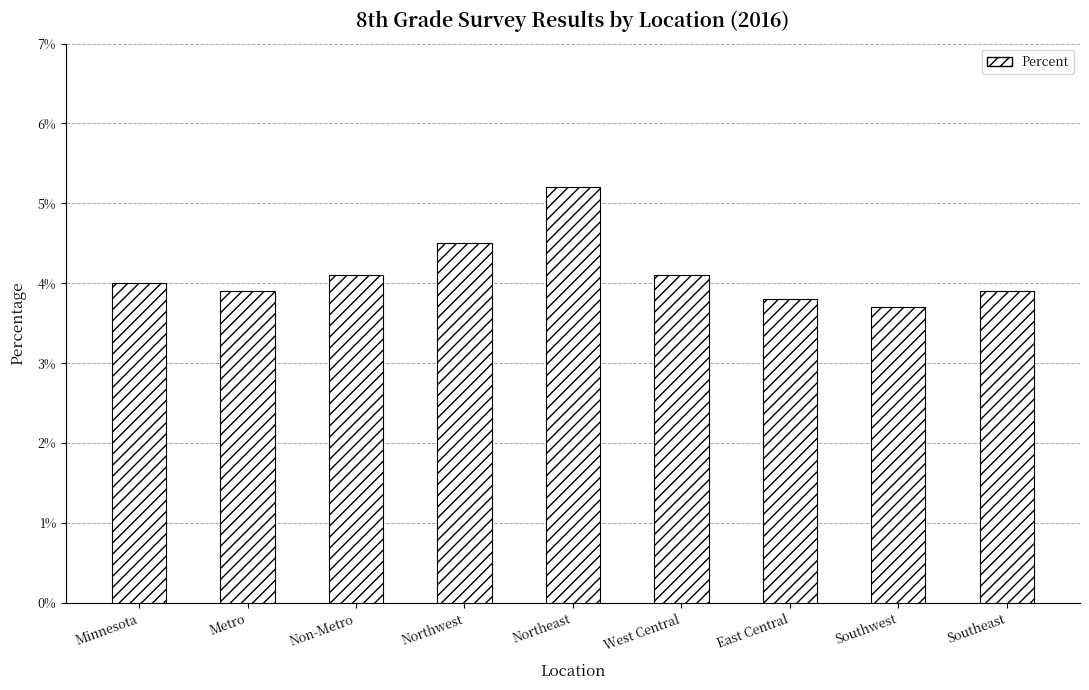

Does the chart contain any negative values?

No